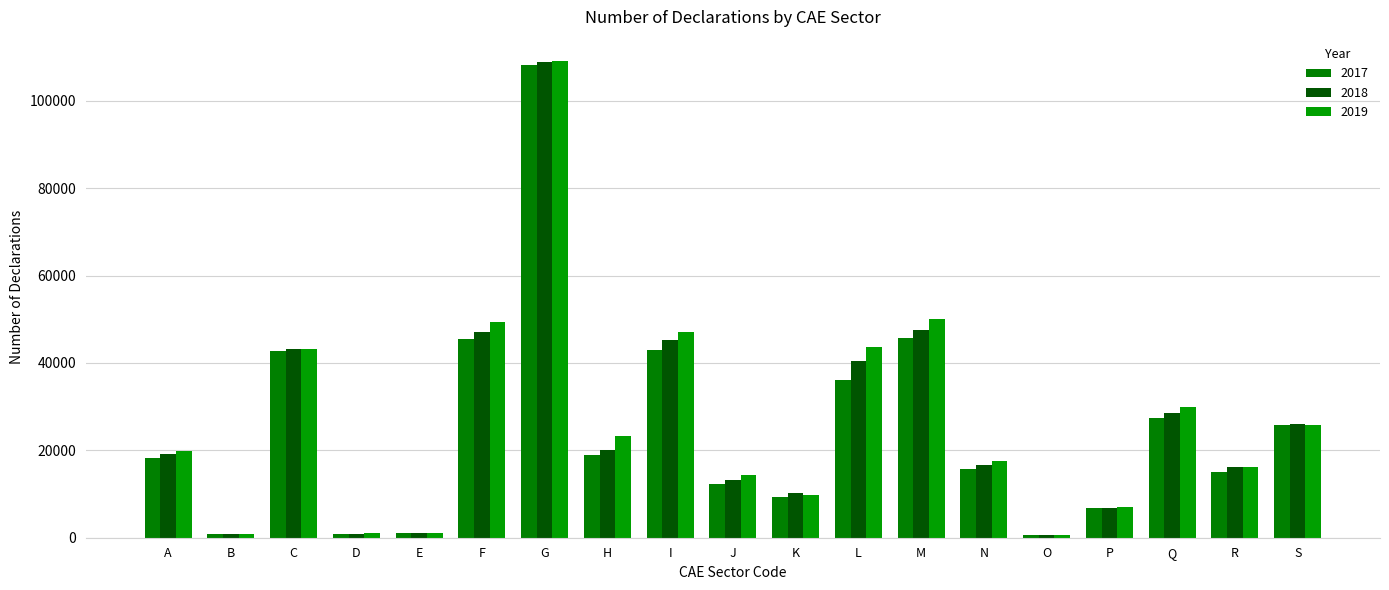

At how many categories does at least one series exceed 6286?

15